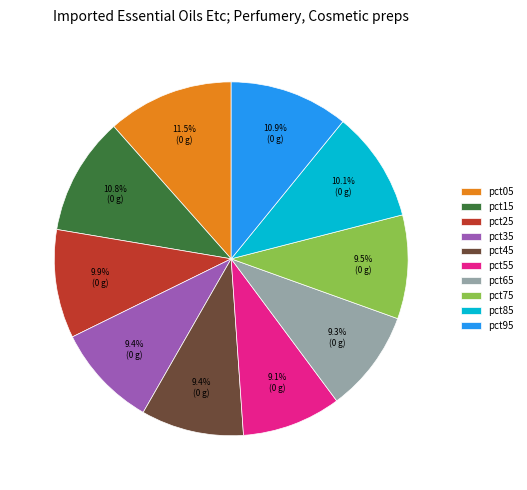

Which category has the biggest portion of the pie?

pct05